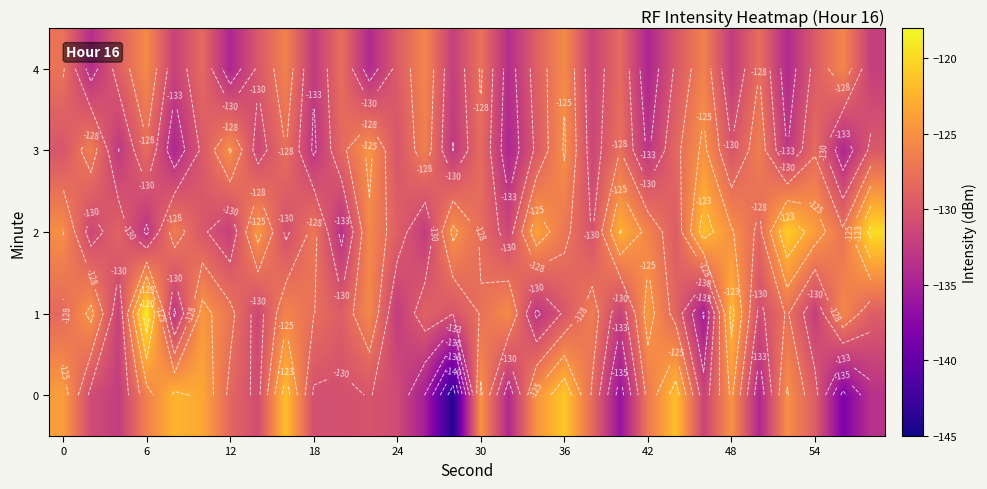

How many distinct data groups are displayed?

5